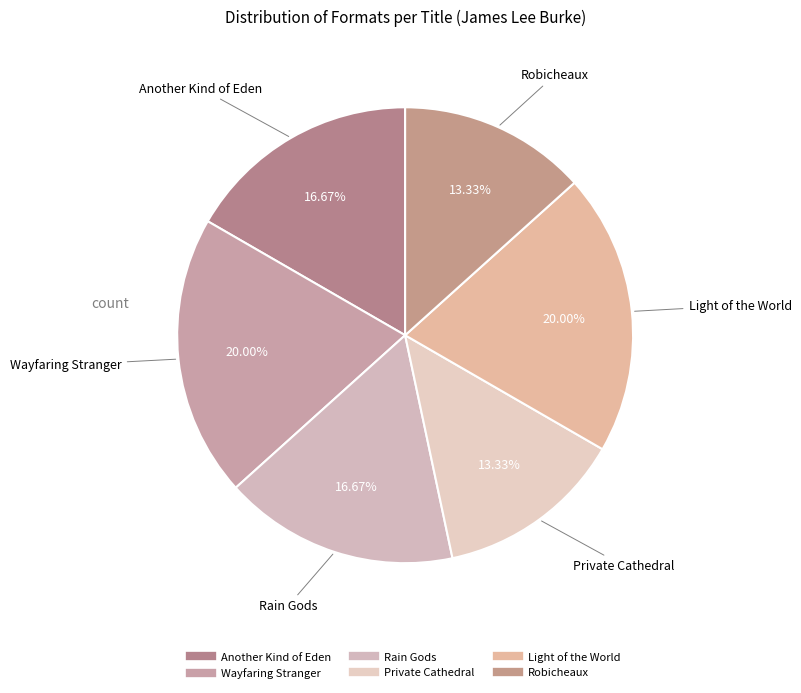

Approximately how many times larger is the value at Another Kind of Eden compared to Light of the World?

0.8